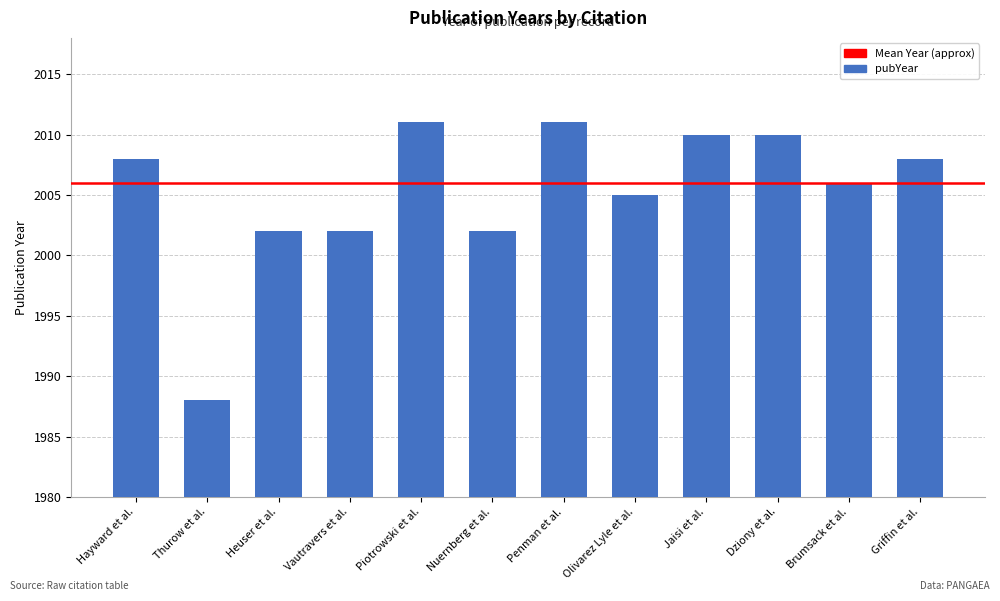

What is the approximate value at Thurow et al., to the nearest 10?

1990